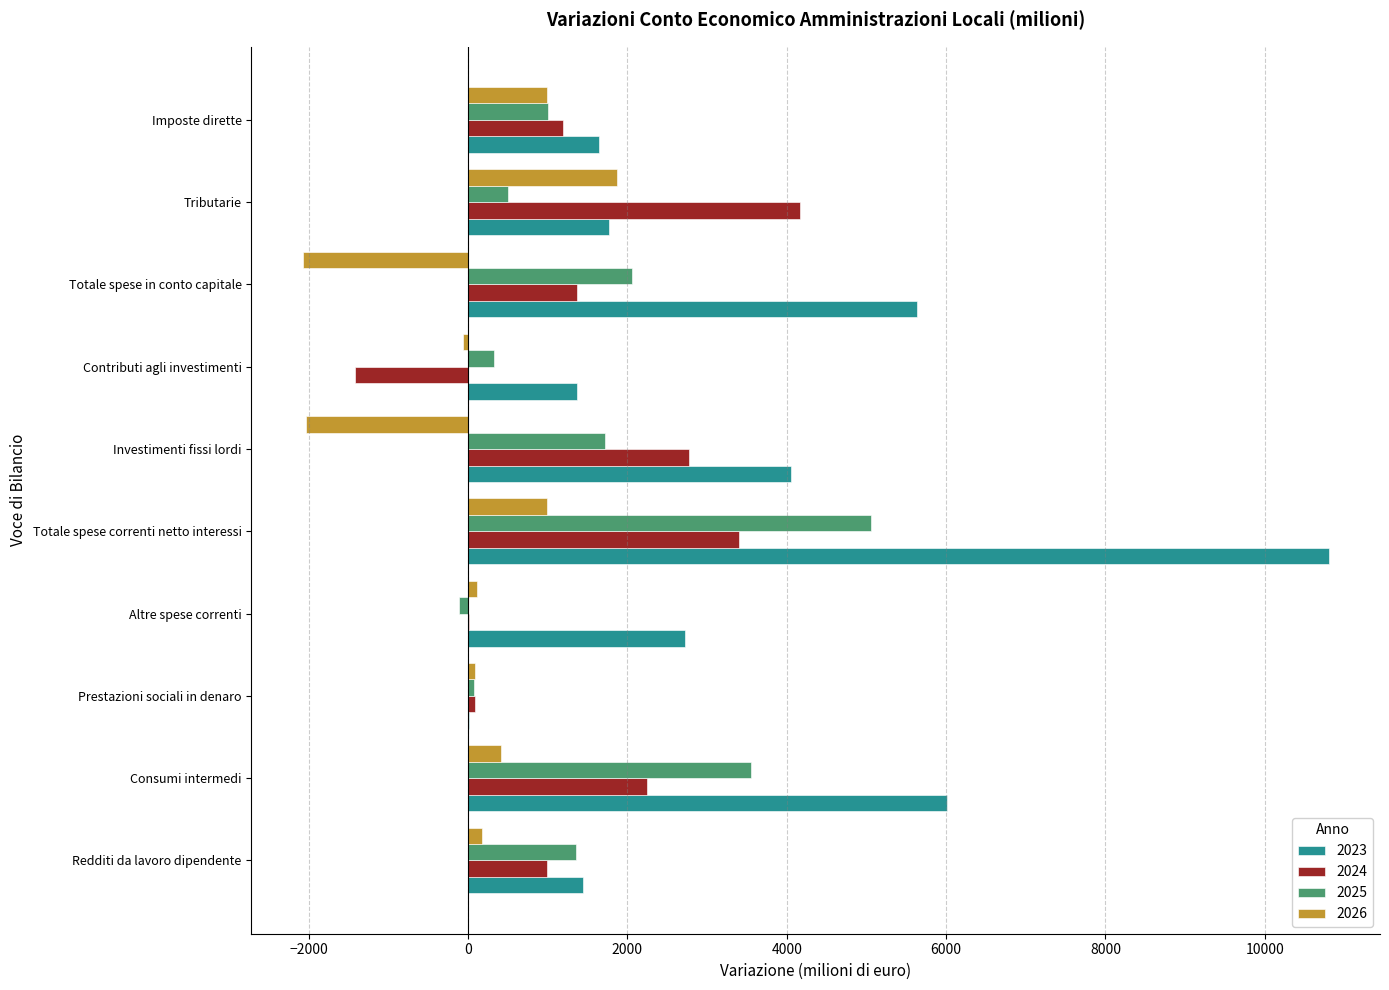

At which category is the sum across all series the highest?

Totale spese correnti netto interessi